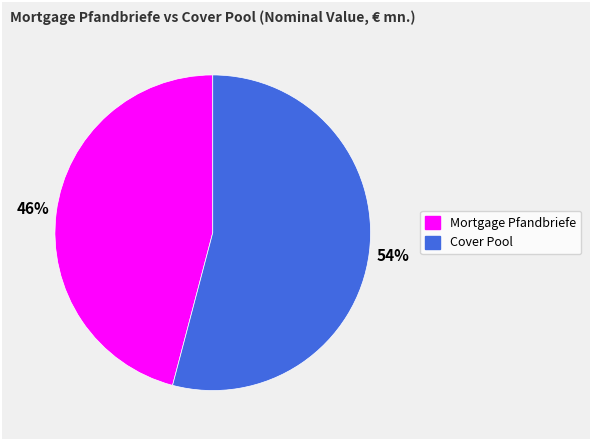

How many slices are in this pie chart?

2